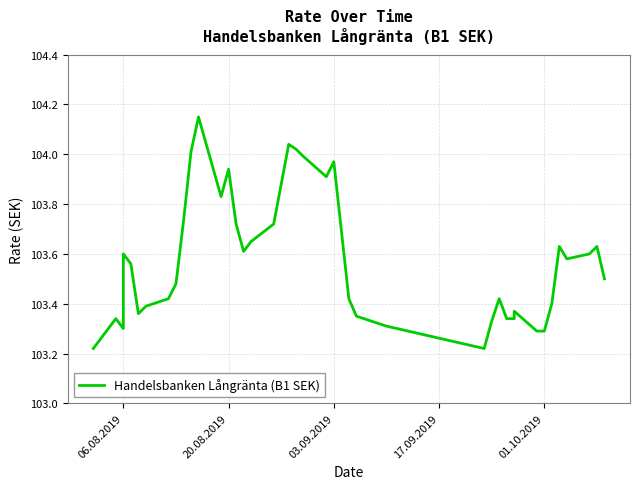

What is the smallest value displayed?

103.2